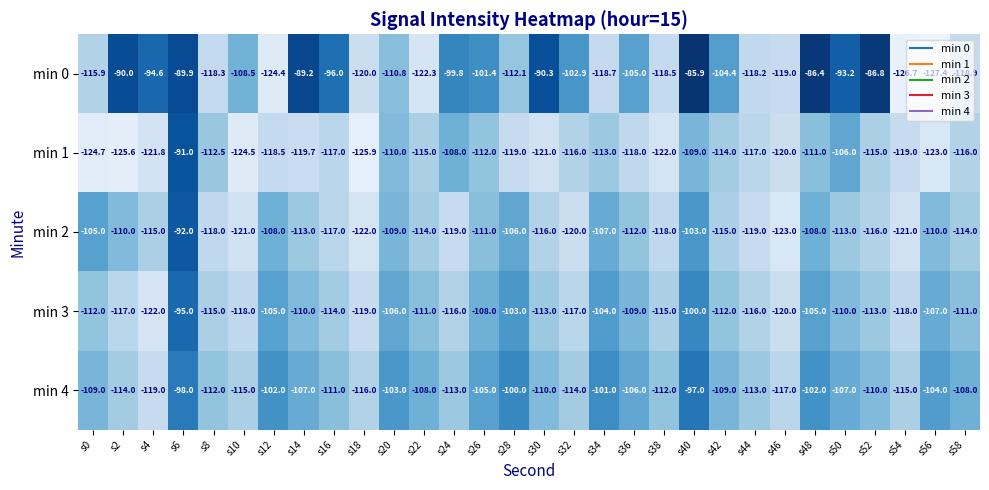

At which label does min 0 first exceed -105?

s2